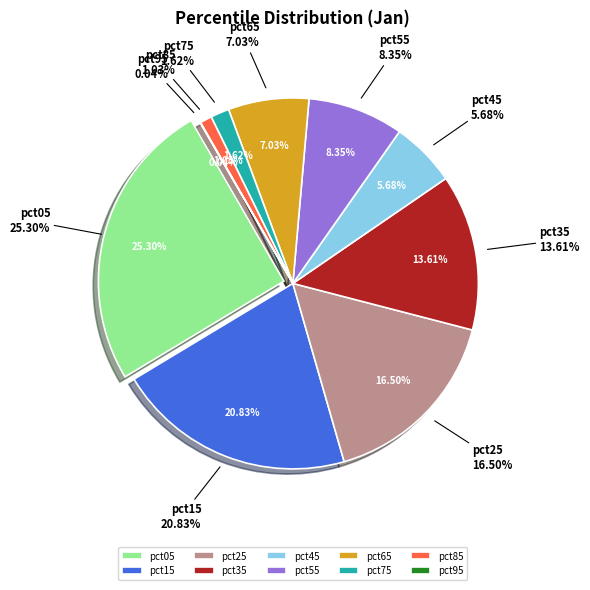

To the nearest percent, what percentage of the pie is pct35?

14%